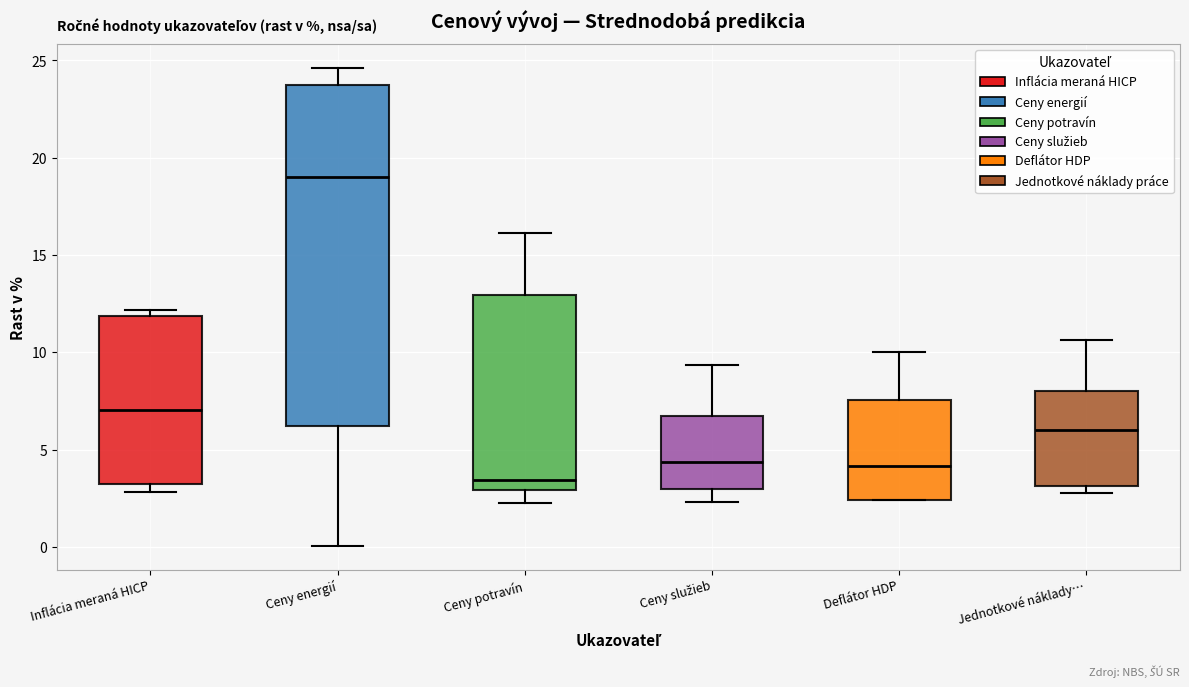

Reading left to right, read every box against the y-axis: the position of its median line, the range the box covers, and the ends of its whiskers. The values are not printed on the chart, so give them approximately, as read against the axis.

Inflácia meraná HICP: median 7.0, box 3.0 to 12.0, whiskers 3.0 (just below the box's lower edge) to 12.0 (just above the box's upper edge)
Ceny energií: median 19.0, box 6.0 to 23.5, whiskers 0.0 to 24.5
Ceny potravín: median 3.5, box 3.0 to 13.0, whiskers 2.5 to 16.0
Ceny služieb: median 4.5, box 3.0 to 6.5, whiskers 2.5 to 9.5
Deflátor HDP: median 4.0, box 2.5 to 7.5, whiskers 2.5 to 10.0
Jednotkové náklady…: median 6.0, box 3.0 to 8.0, whiskers 3.0 (just below the box's lower edge) to 10.5